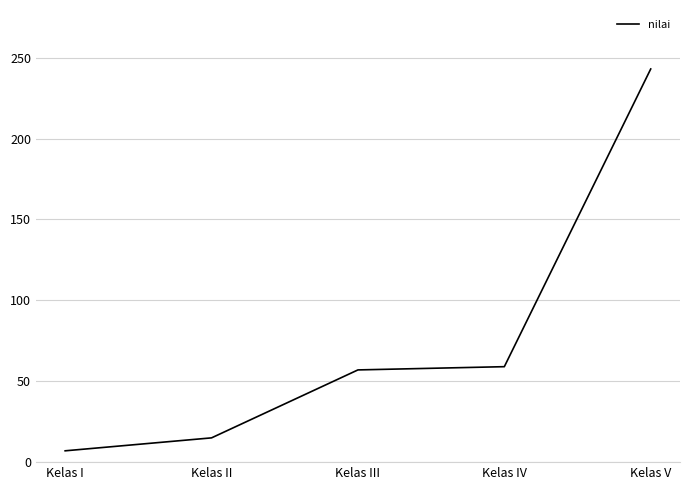

Approximately how many times larger is the value at Kelas III compared to Kelas II?

3.8